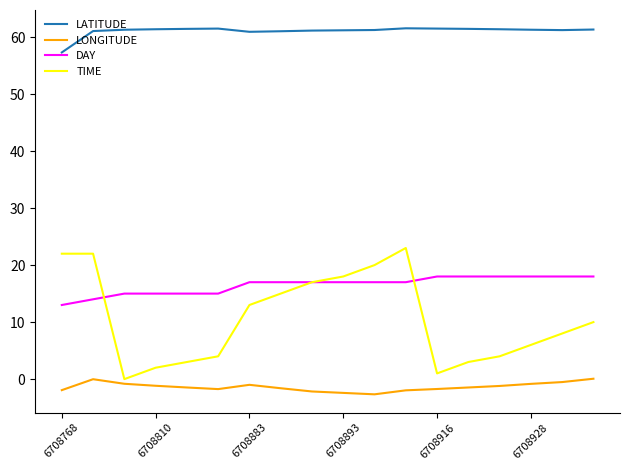

List the series in order of their peak value, lowest first.

LONGITUDE, DAY, TIME, LATITUDE